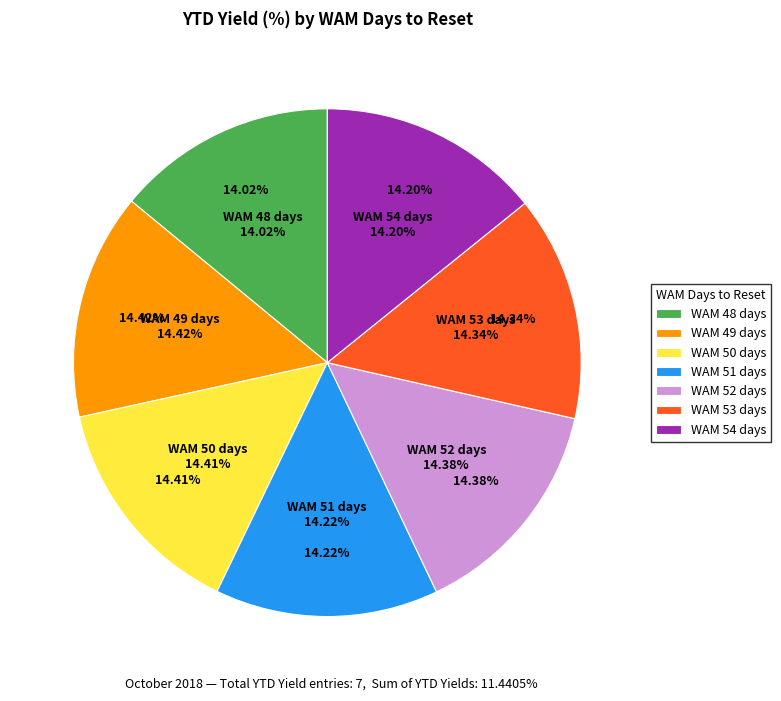

Does 49 represent more than half of the total?

No